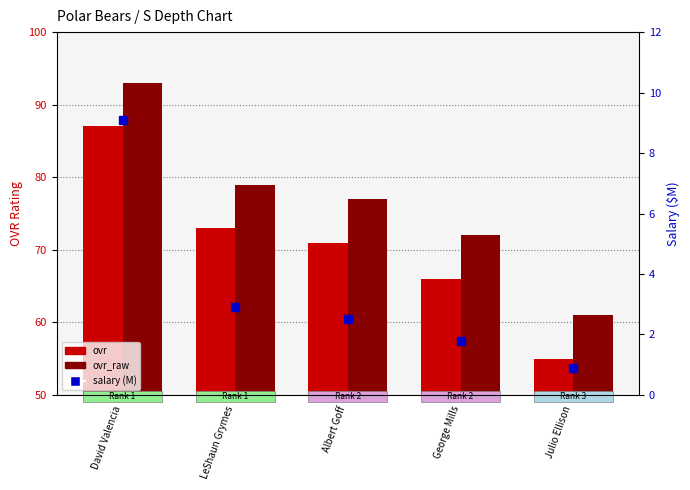

Does the chart contain stacked bars?

No